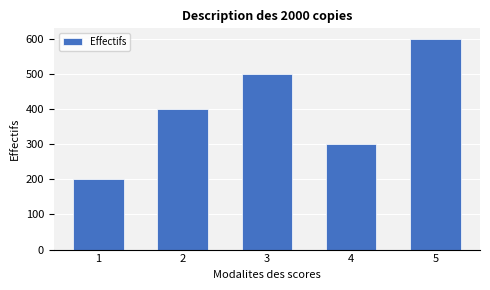

Reading right to left, list all the values displayed in this chart.

5=600	4=300	3=500	2=400	1=200